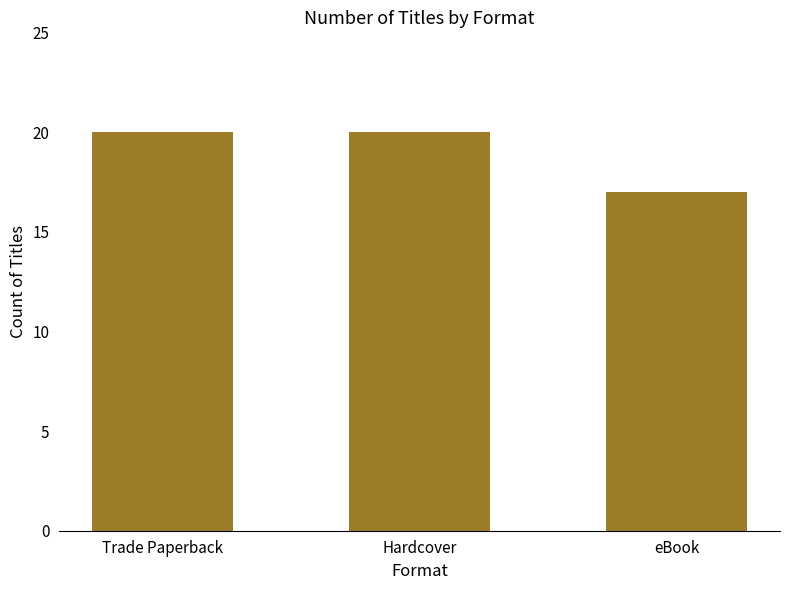

Which category has the lowest value across all series?

eBook